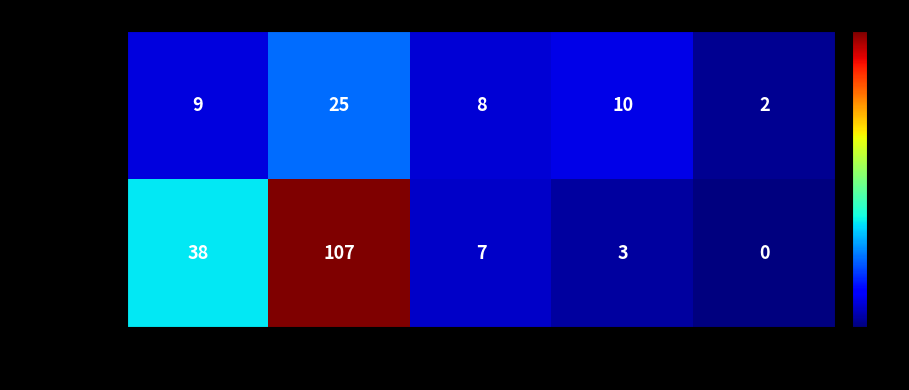

Which series has the largest total across all categories?

EPICEA